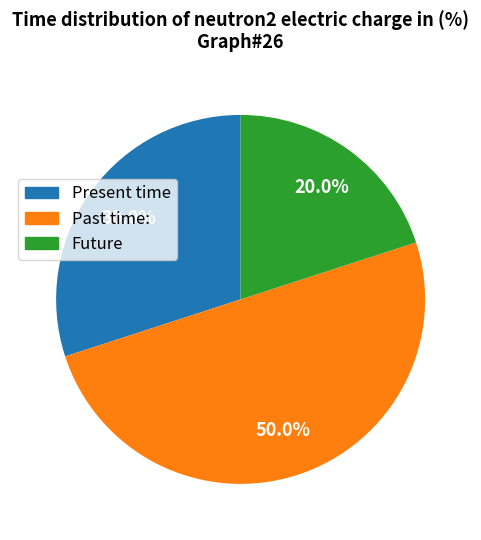

To the nearest percent, what is the average slice percentage?

33%